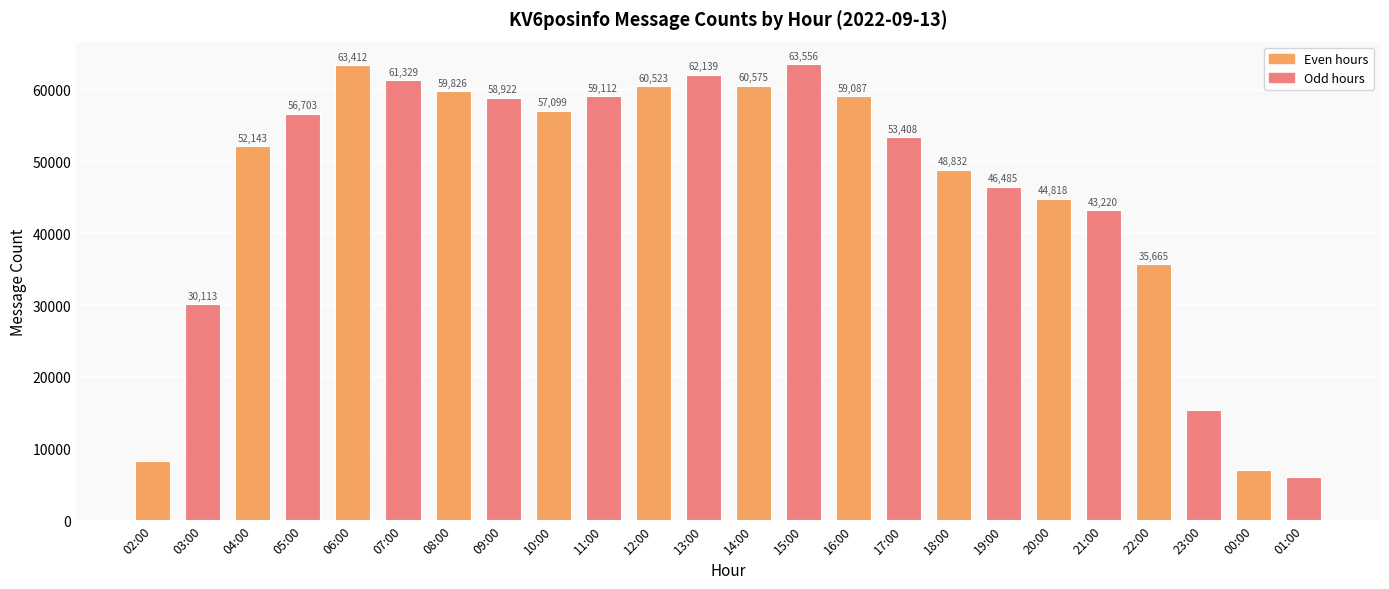

How many distinct data groups are displayed?

1